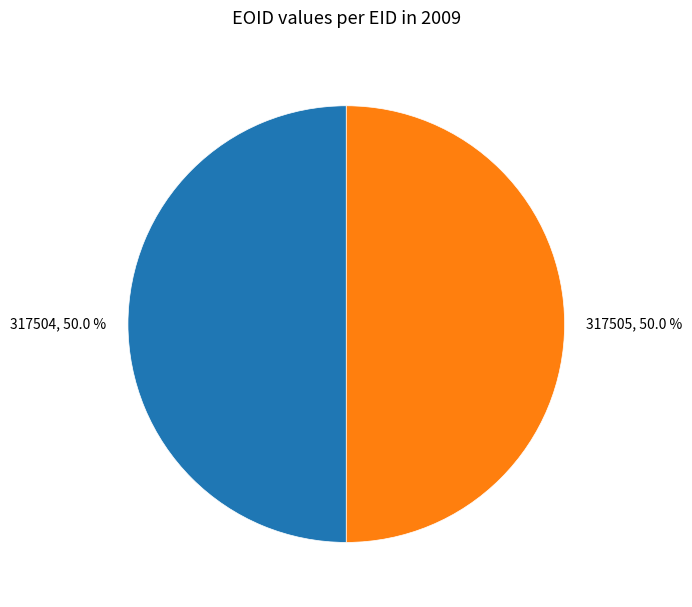

To the nearest percent, what portion does 317504 represent?

50%